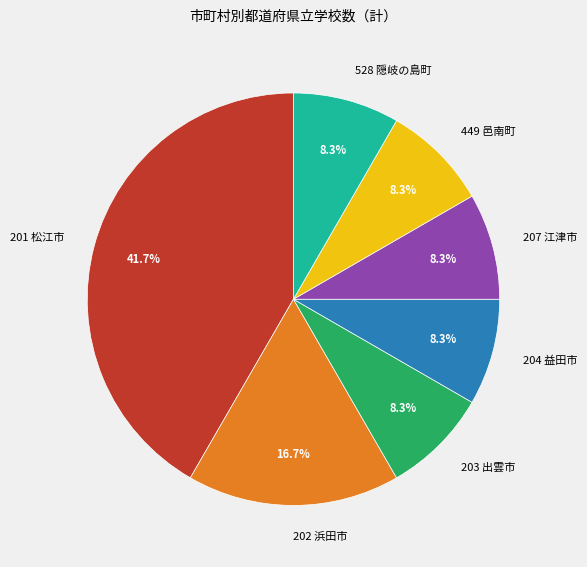

Between 449 邑南町 and 201 松江市, which is larger?

201 松江市